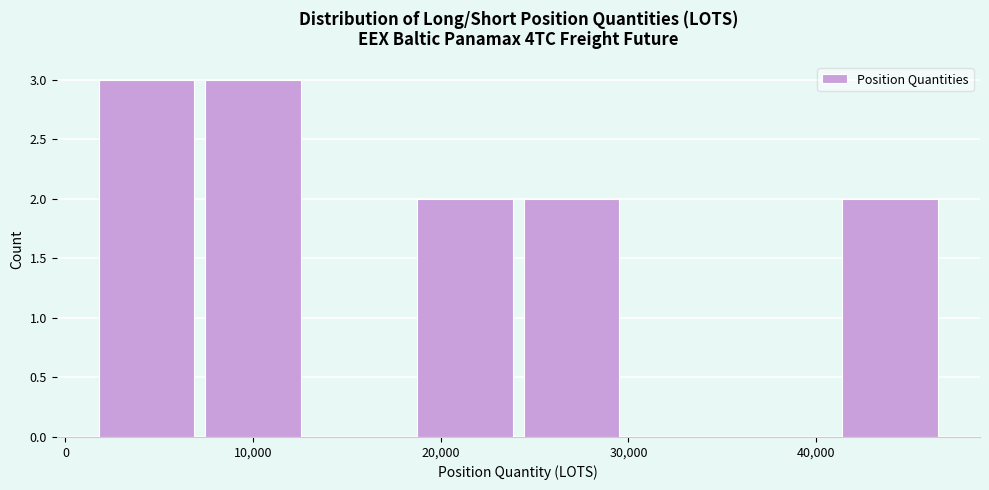

What is the height of the bar covering 7000 to 13000 on the x-axis? Neither the bar edges nor the heights are printed on the chart, so give them approximately, as read against the axes.

3